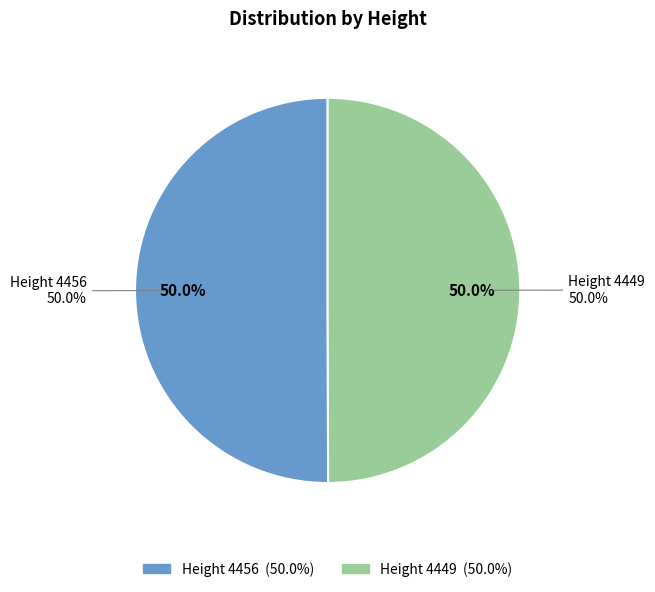

Combined, do 4449 and 4456 account for over 50%?

Yes